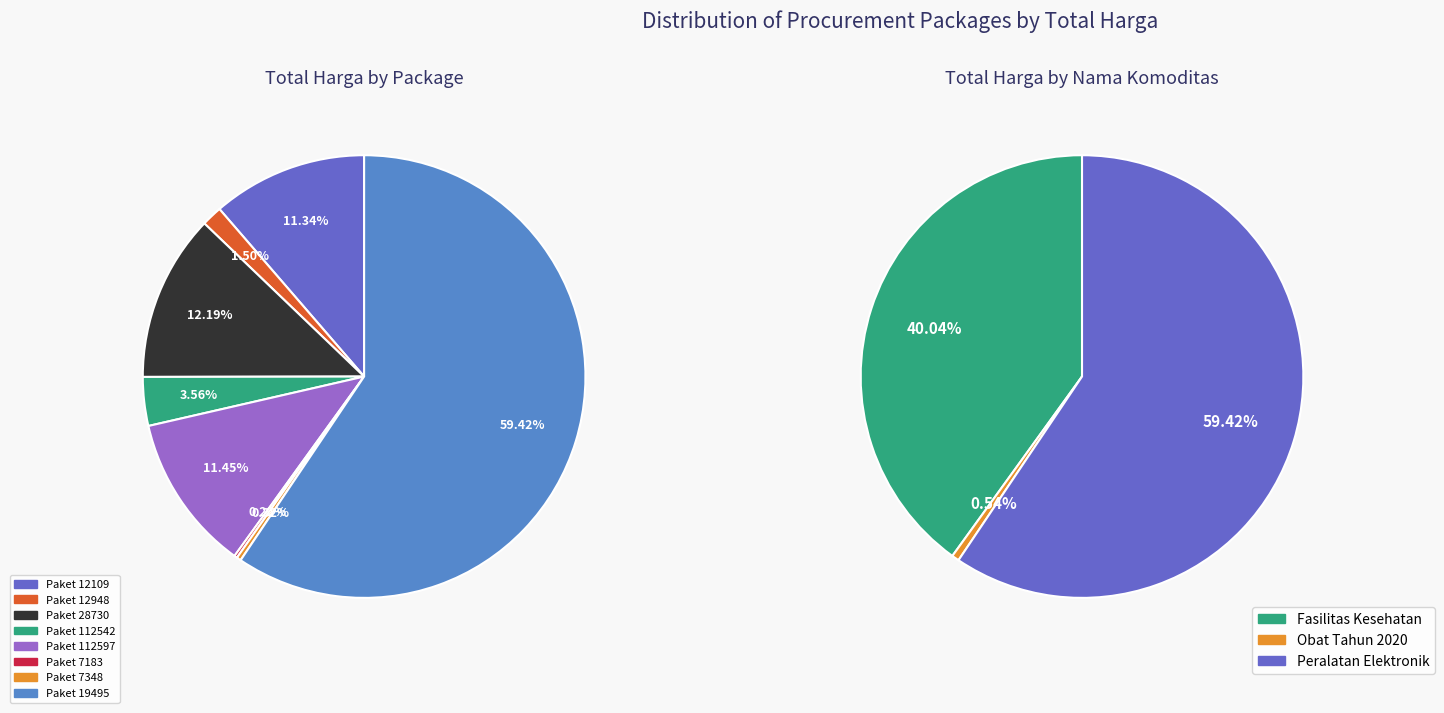

How many segments does this pie chart have?

8